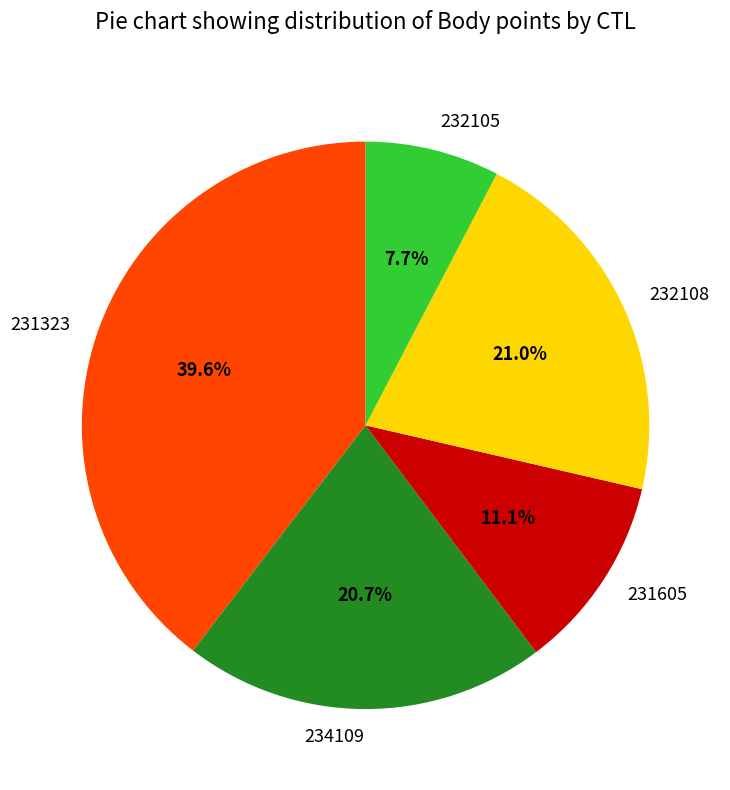

To the nearest percent, what is the combined percentage of 232108 and 231605?

32%